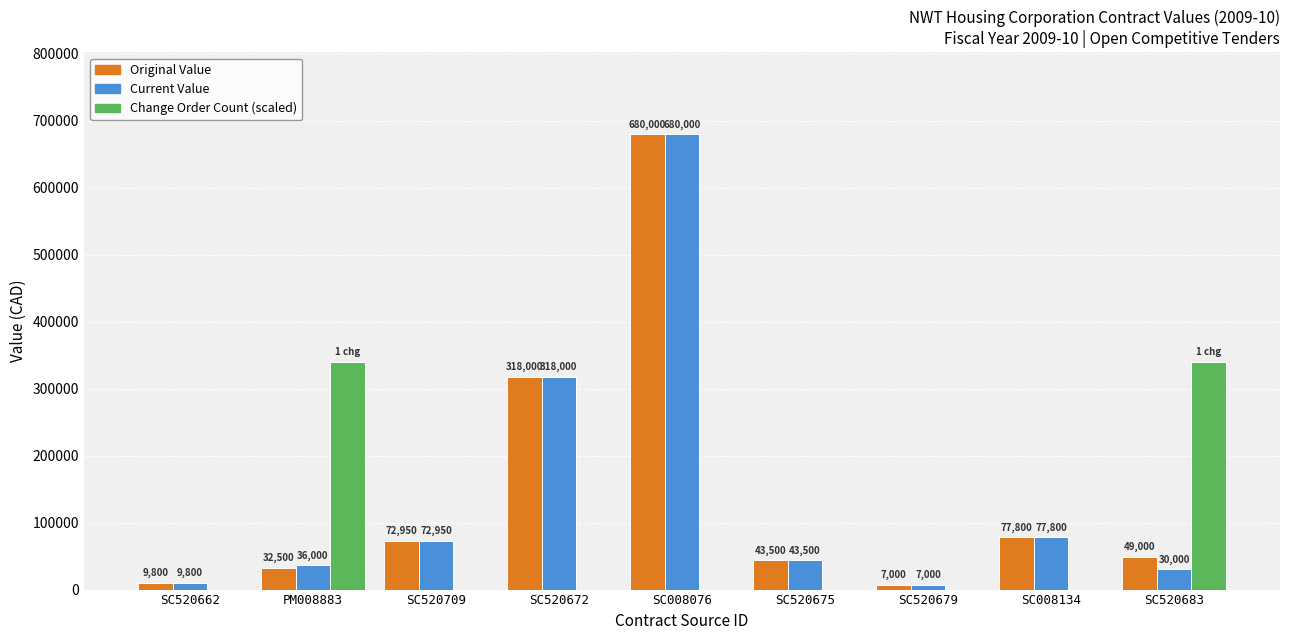

What is the greatest value displayed?

680000